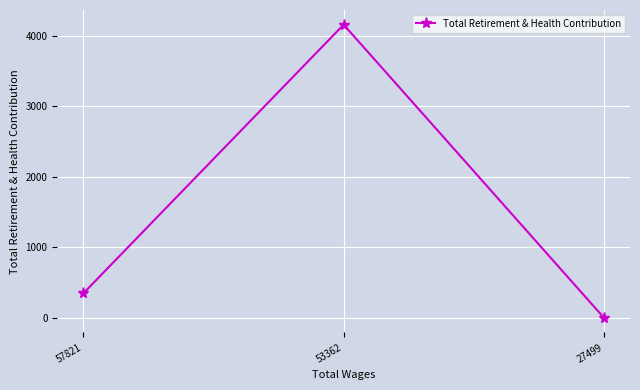

Where is the data nearest to the value 2078?

57821